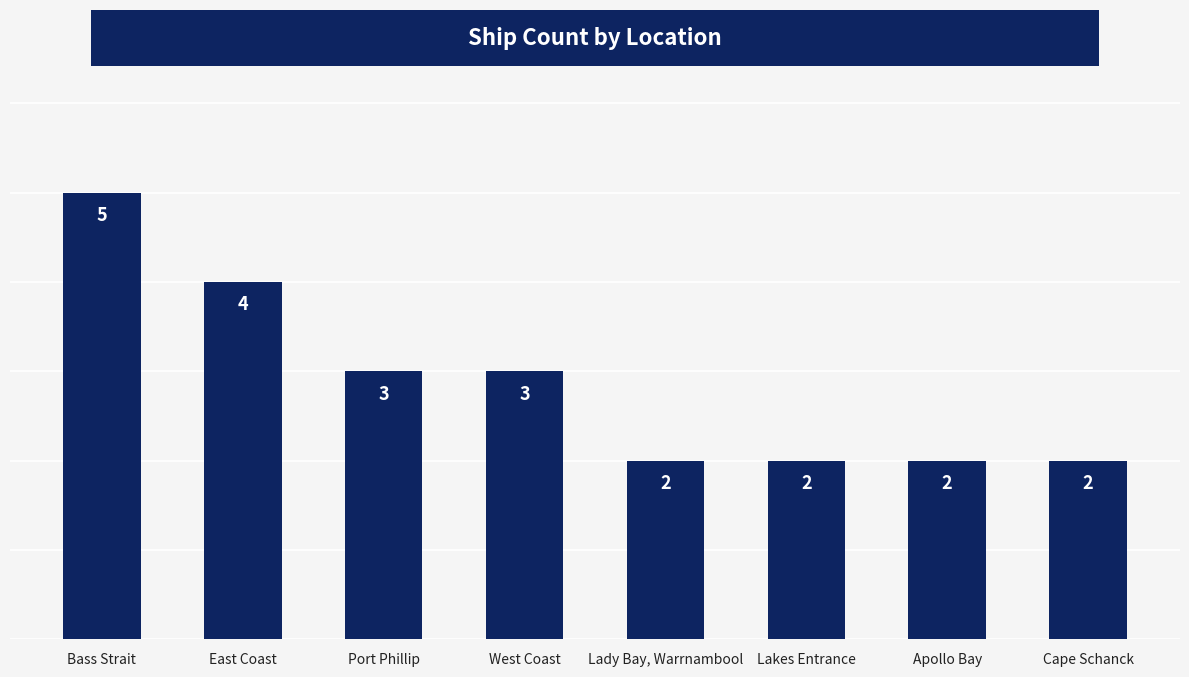

At which label does the data first exceed 3?

Bass Strait